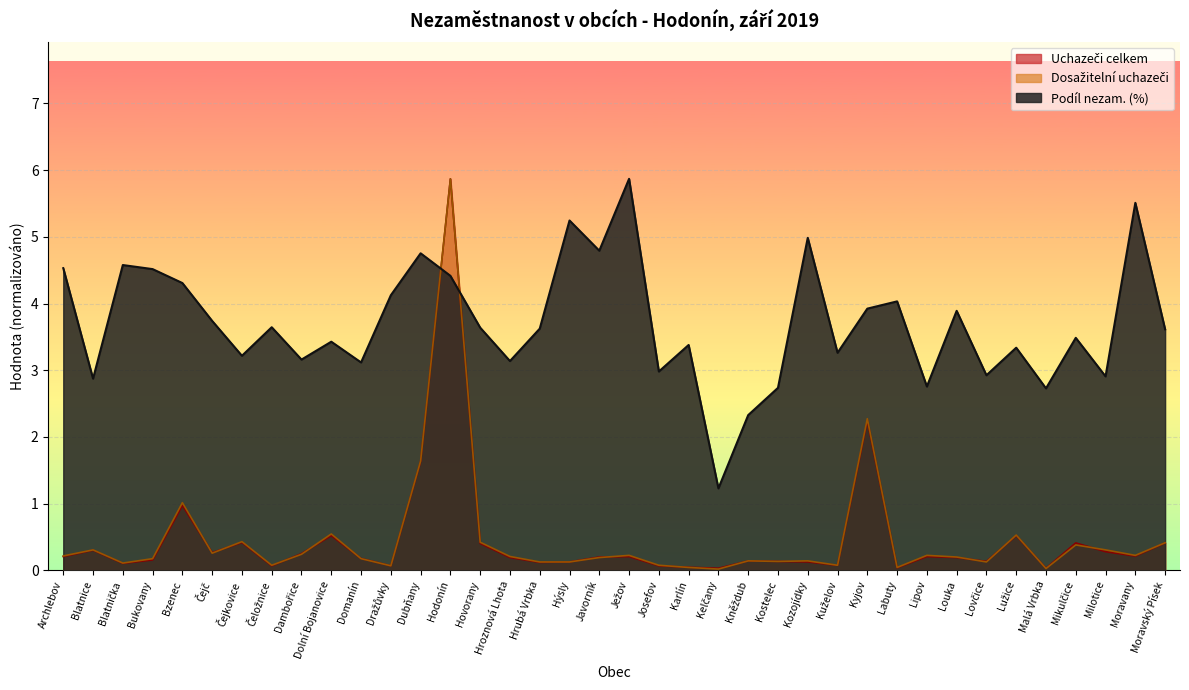

How many values in the Podíl nezam. (%) series are below 3?

9